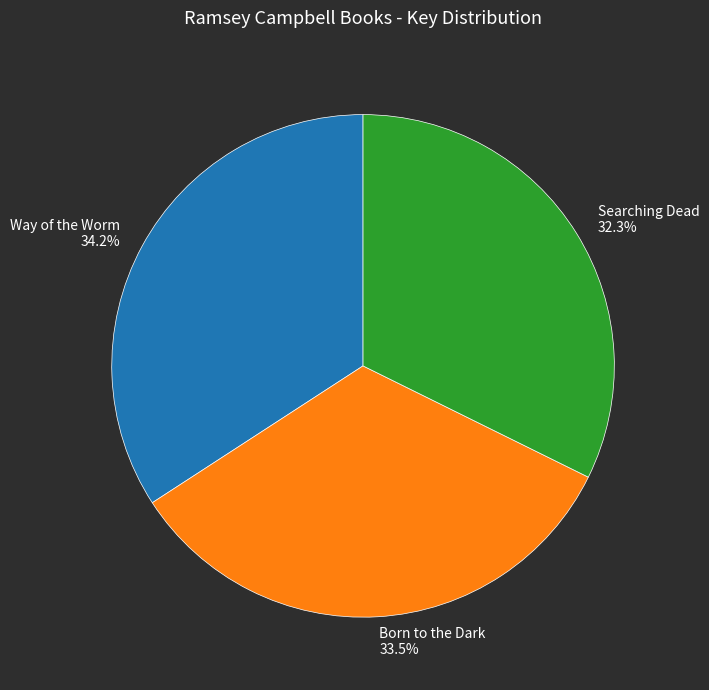

How many slices are in this pie chart?

3